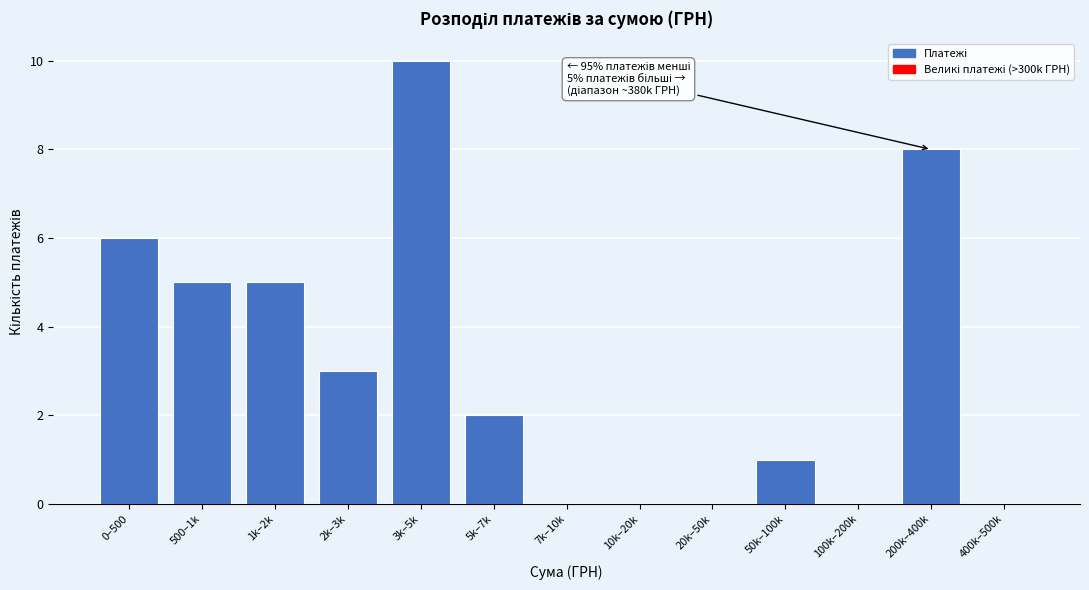

Reading left to right, extract all data points from this chart.

0–500=6	500–1k=5	1k–2k=5	2k–3k=3	3k–5k=10	5k–7k=2	7k–10k=0	10k–20k=0	20k–50k=0	50k–100k=1	100k–200k=0	200k–400k=8	400k–500k=0